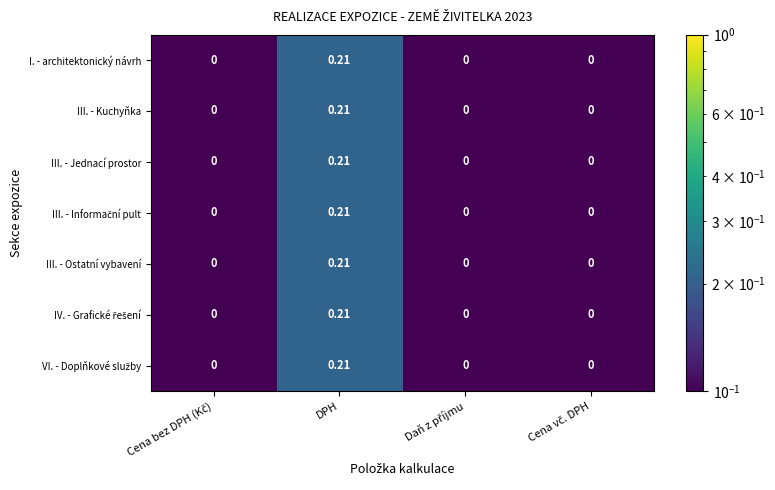

At which category is the sum across all series the highest?

DPH